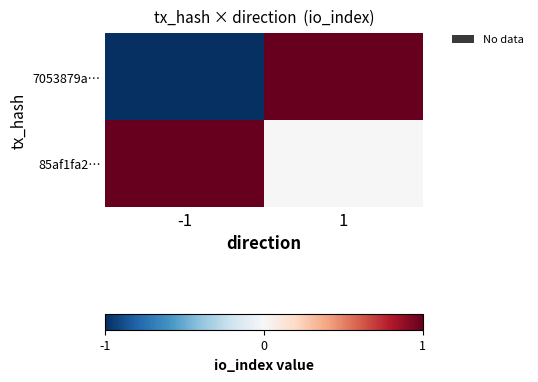

Reading right to left, transcribe all the data shown in this chart.

7053879a…: 1=1	-1=-1
85af1fa2…: 1=0	-1=1